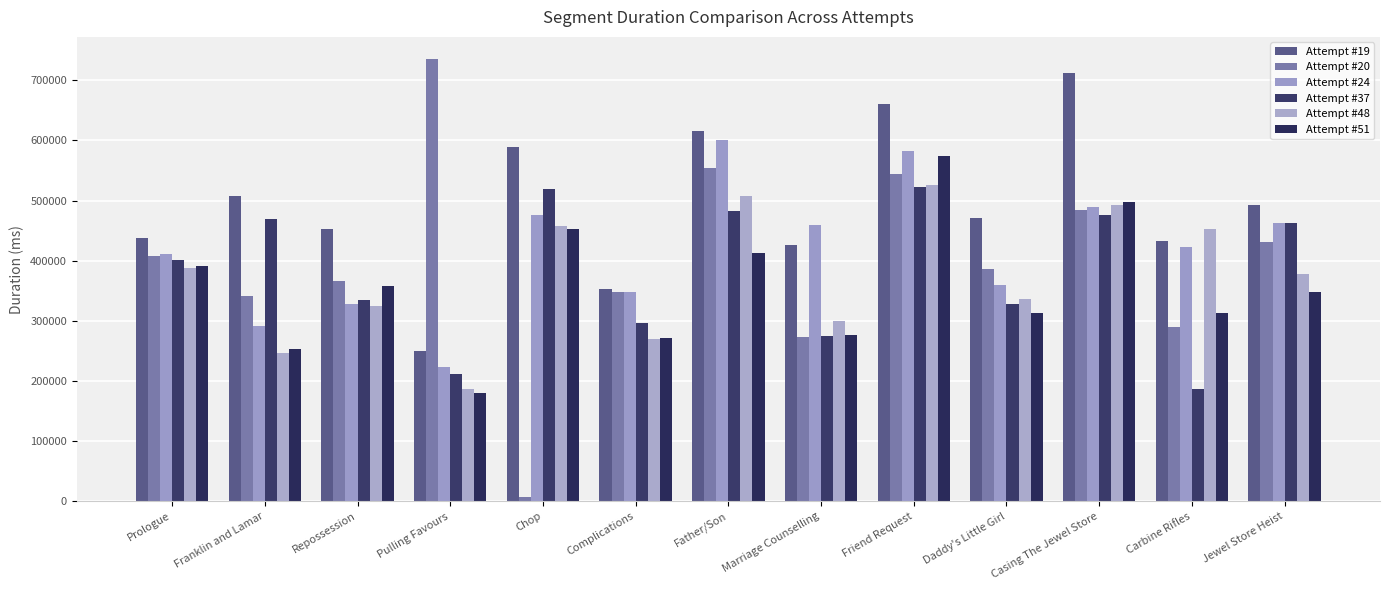

What position from the left is Jewel Store Heist?

13